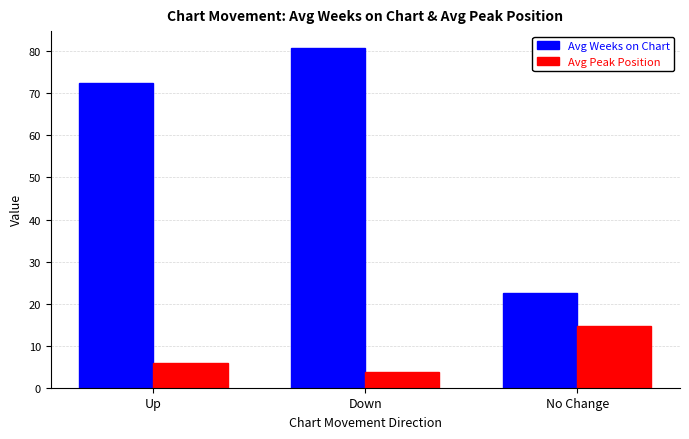

What is the greatest value displayed?

80.8